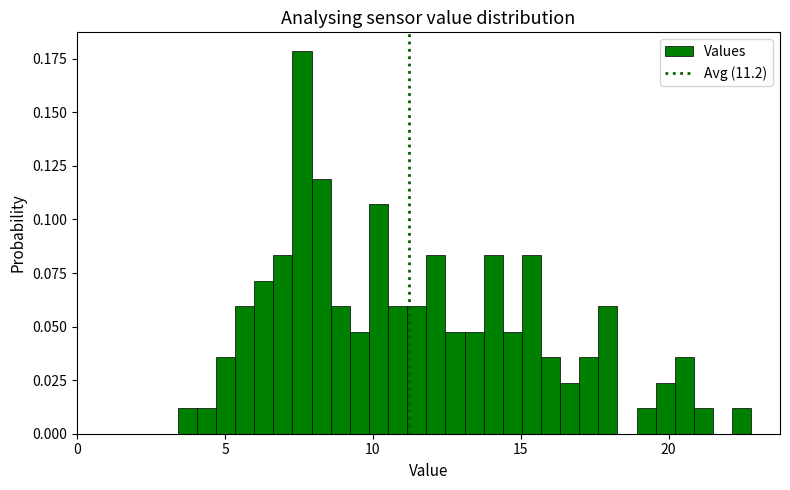

Read against the x-axis, roughly where is the centre of the tallest bar?

7.5